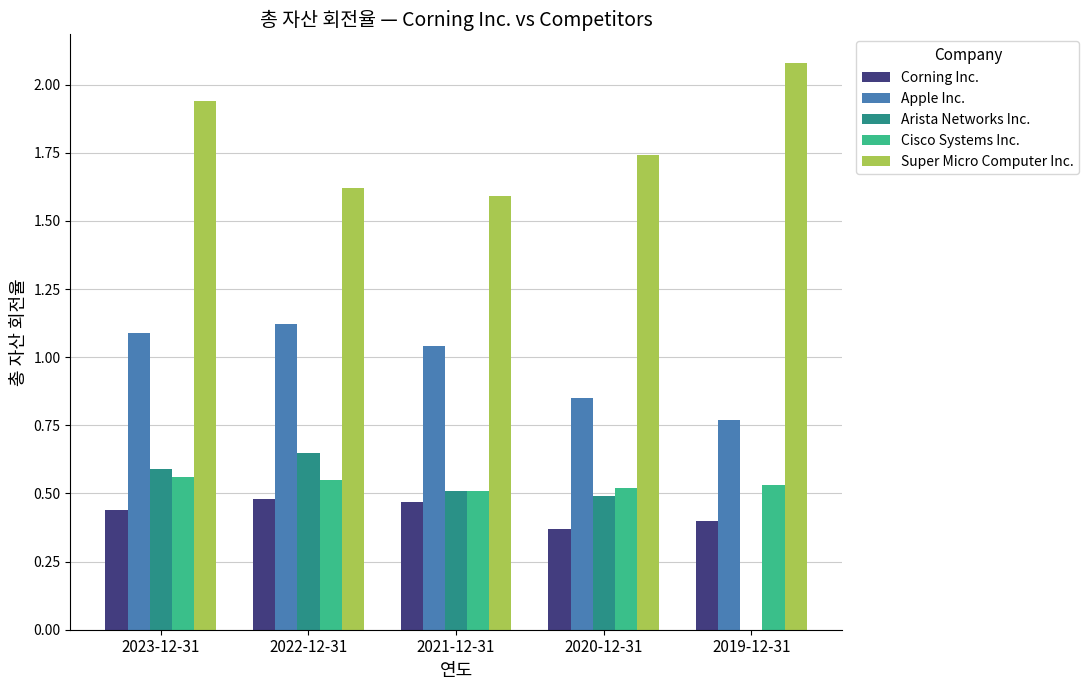

What is the greatest value displayed?

2.1